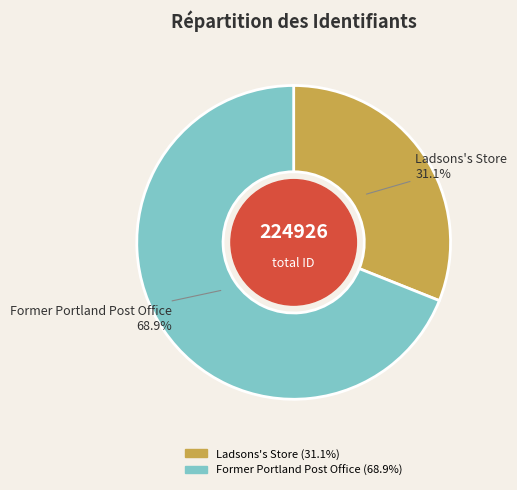

Does Ladsons's Store account for over 50% of the chart?

No